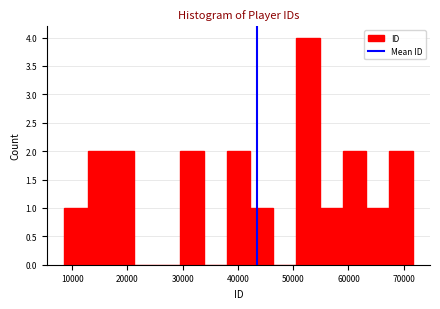

Reading left to right, list every bar in this chart as the range it spans on the x-axis followed by its height. Neither the bar edges nor the heights are printed on the chart, so give them approximately, as read against the axes.

9000 to 13000: 1
13000 to 17000: 2
17000 to 21000: 2
21000 to 25000: 0
25000 to 30000: 0
30000 to 34000: 2
34000 to 38000: 0
38000 to 42000: 2
42000 to 46000: 1
46000 to 51000: 0
51000 to 55000: 4
55000 to 59000: 1
59000 to 63000: 2
63000 to 67000: 1
67000 to 72000: 2